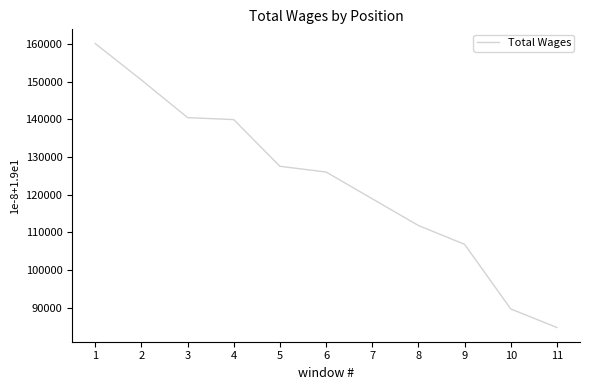

True or false: the data shows 106812 at 9.

True